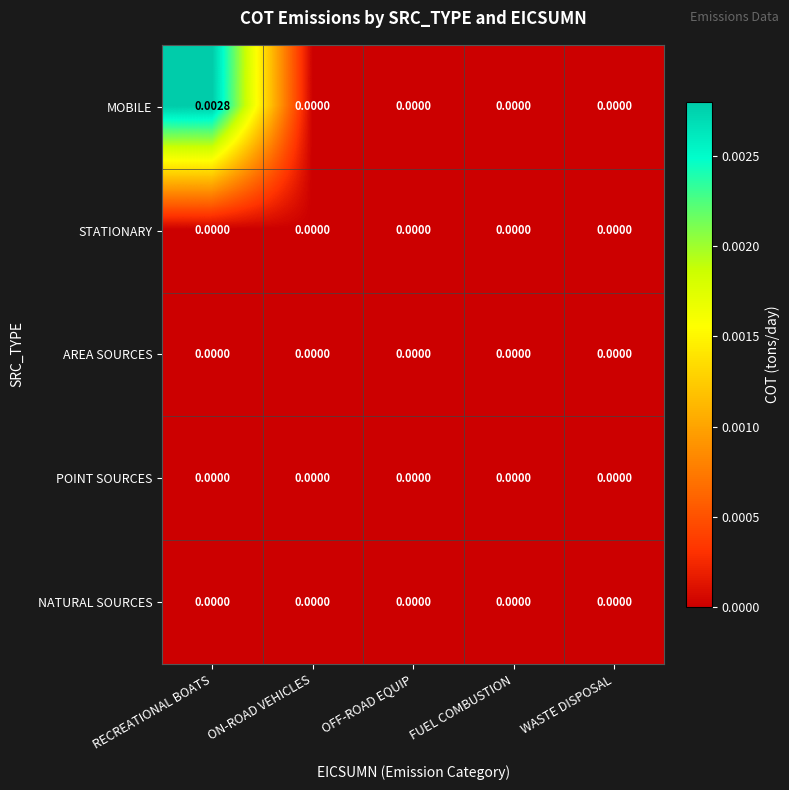

Which category has the highest value in the MOBILE series?

RECREATIONAL BOATS